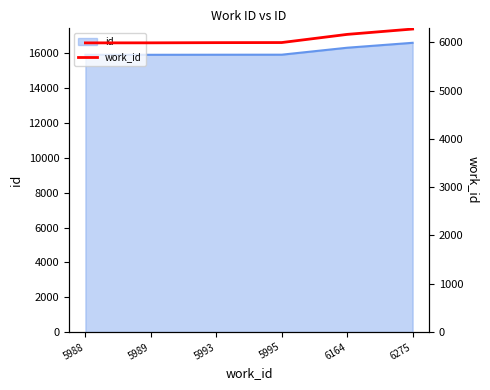

Between 5989 and 6275, which is larger?

6275